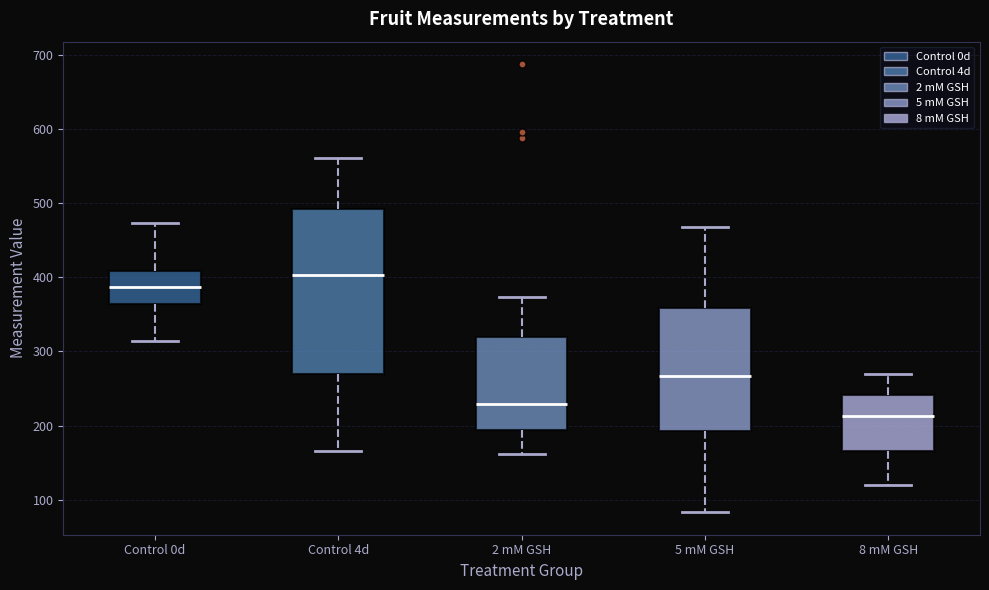

Reading left to right, transcribe this box plot: for each box, give where its median line is, the range the box spans, and where its two whiskers end, as read against the y-axis. The values are not printed on the chart, so give them approximately, as read against the axis.

Control 0d: median 390, box 360 to 410, whiskers 310 to 470
Control 4d: median 400, box 270 to 490, whiskers 170 to 560
2 mM GSH: median 230, box 190 to 320, whiskers 160 to 370
5 mM GSH: median 270, box 190 to 360, whiskers 80 to 470
8 mM GSH: median 210, box 170 to 240, whiskers 120 to 270